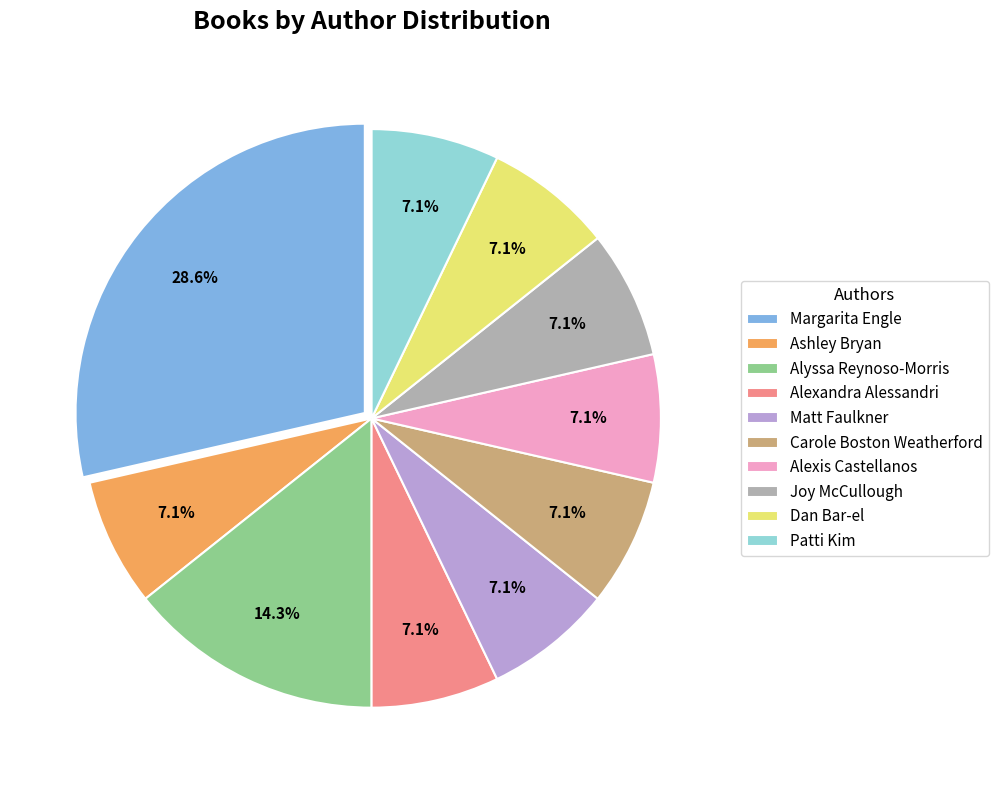

Between Matt Faulkner and Margarita Engle, which is larger?

Margarita Engle